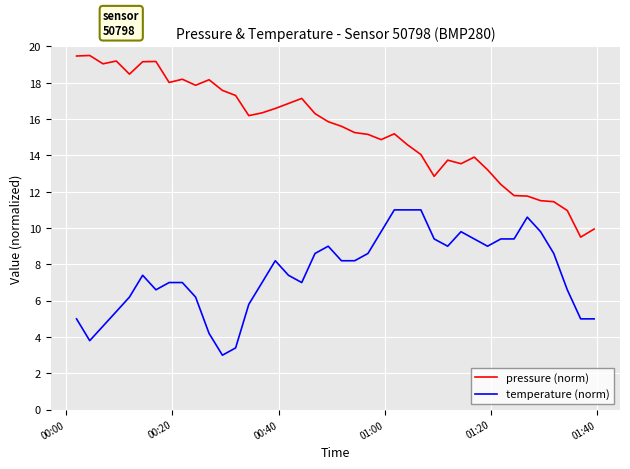

True or false: temperature (norm) and pressure (norm) intersect in this chart.

False